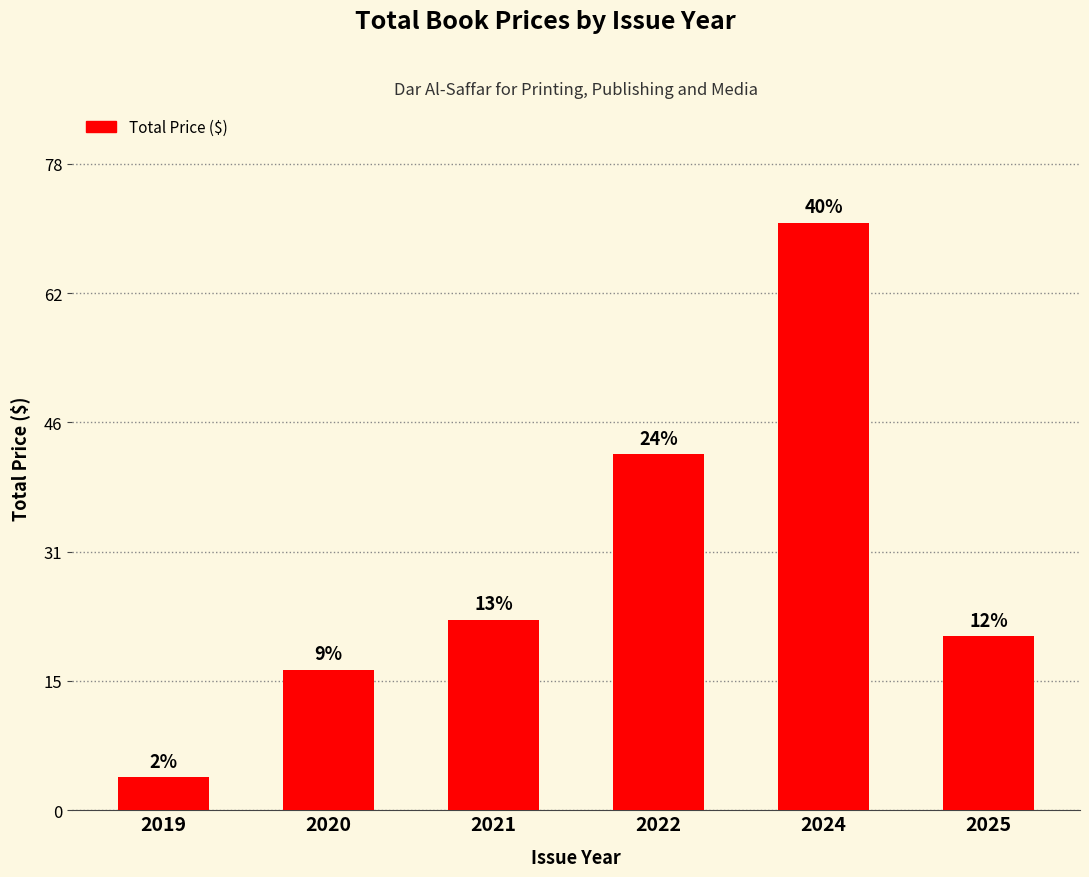

What is the average value?

30